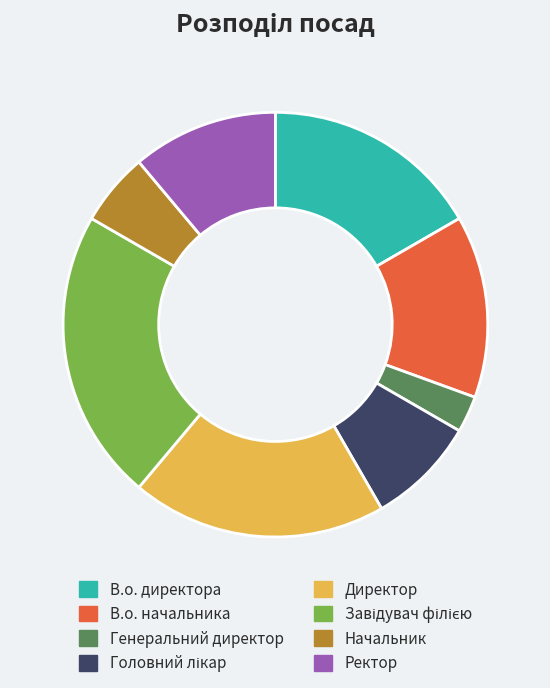

Is there a majority slice in this chart?

No